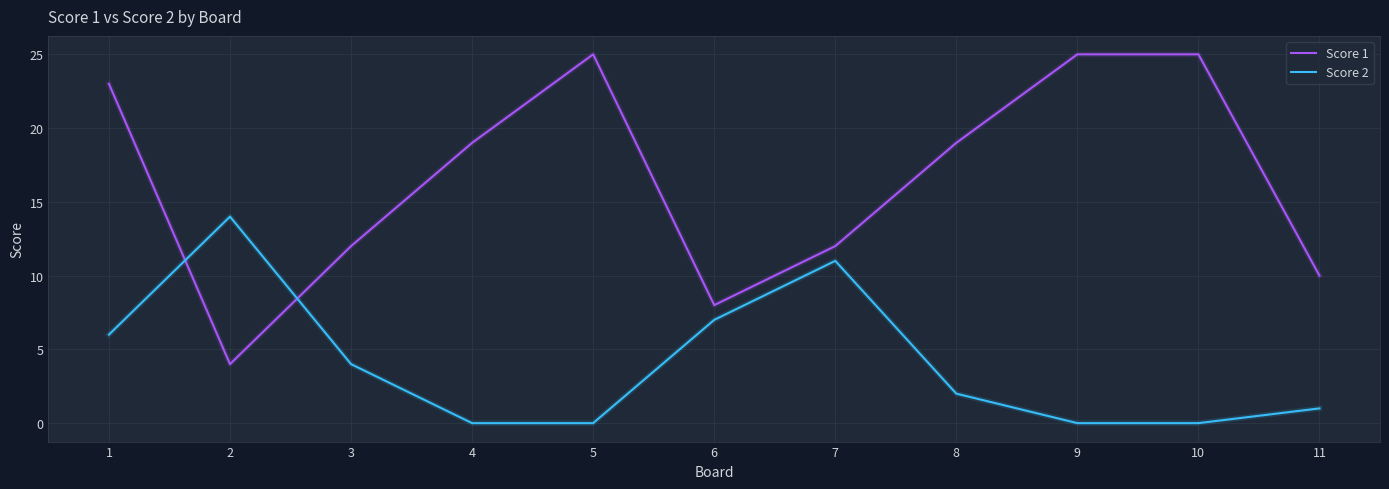

What is the greatest value displayed?

25